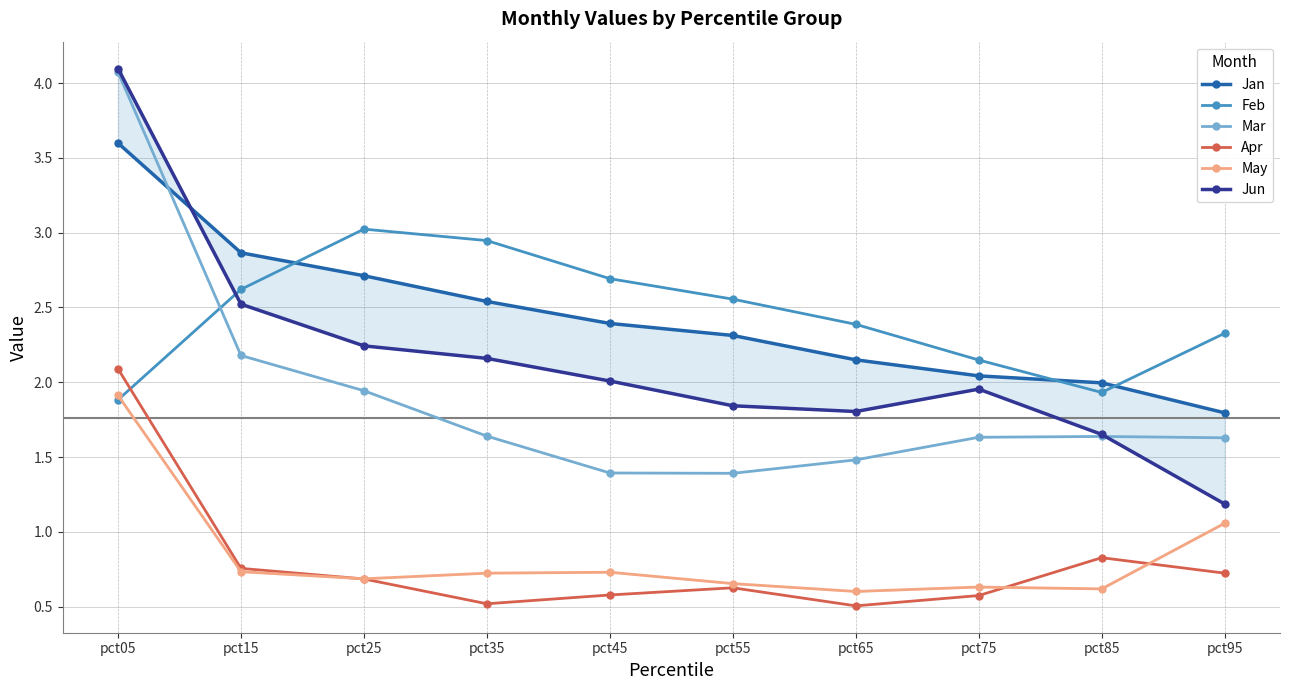

What is the difference between the maximum and minimum values in the May series?

1.3